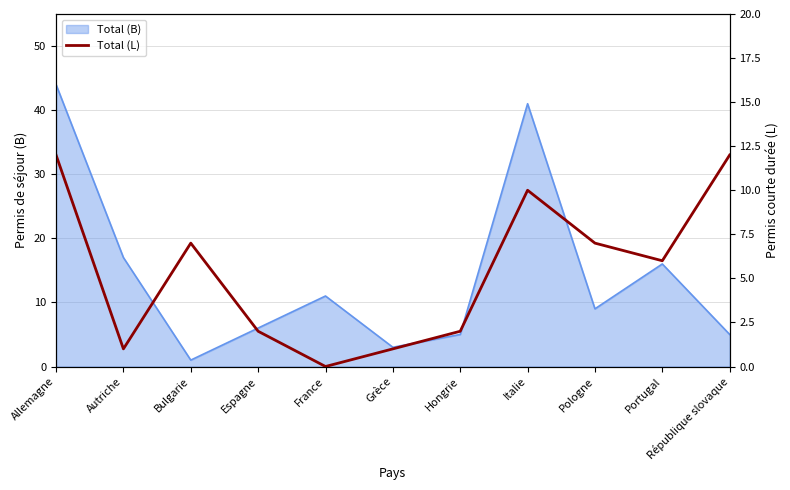

Does the chart display data point markers on the line(s)?

No